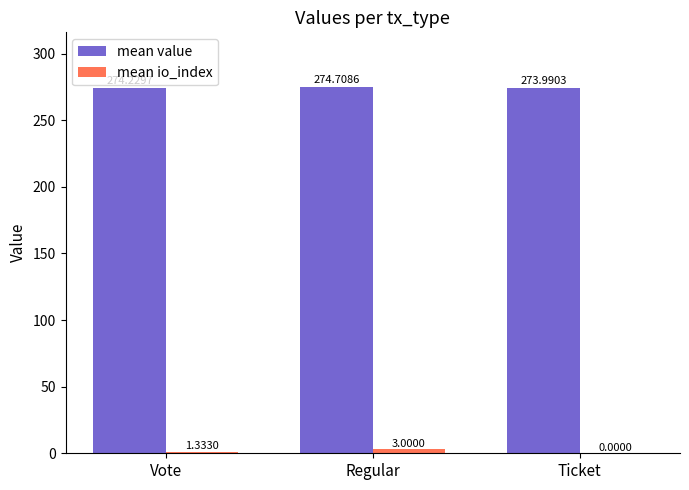

Which series has the largest total across all categories?

mean value